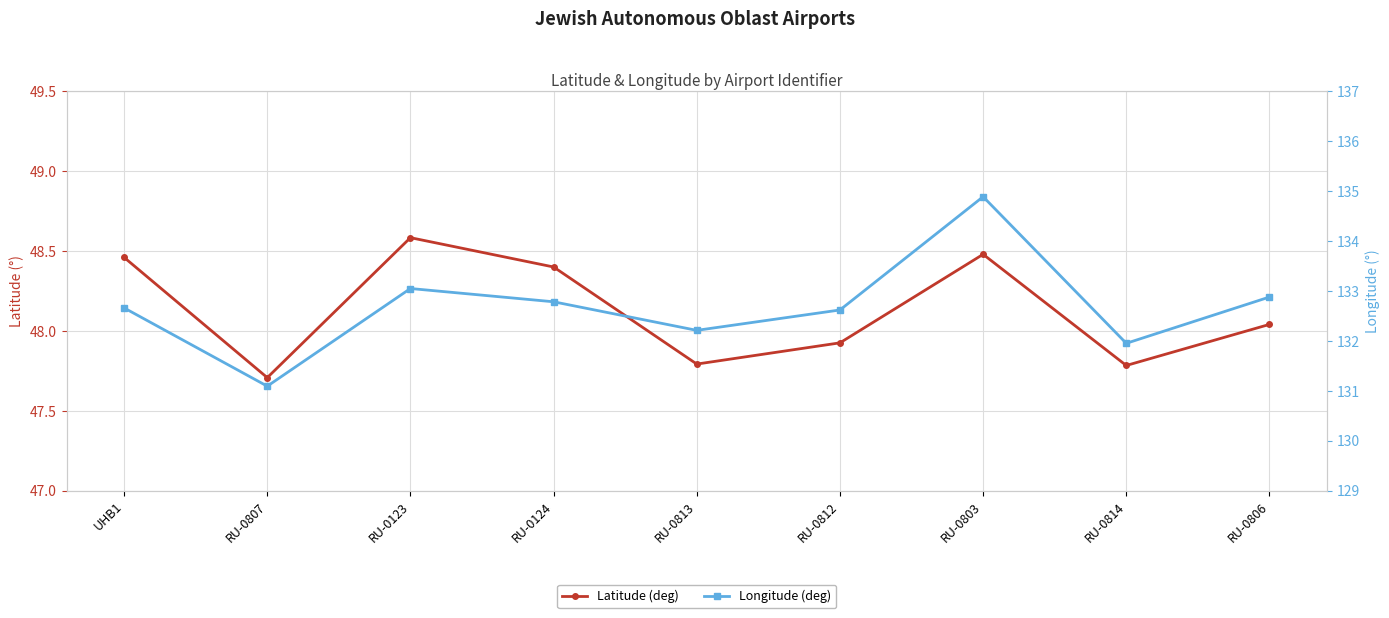

Between RU-0806 and RU-0814, which is larger?

RU-0806